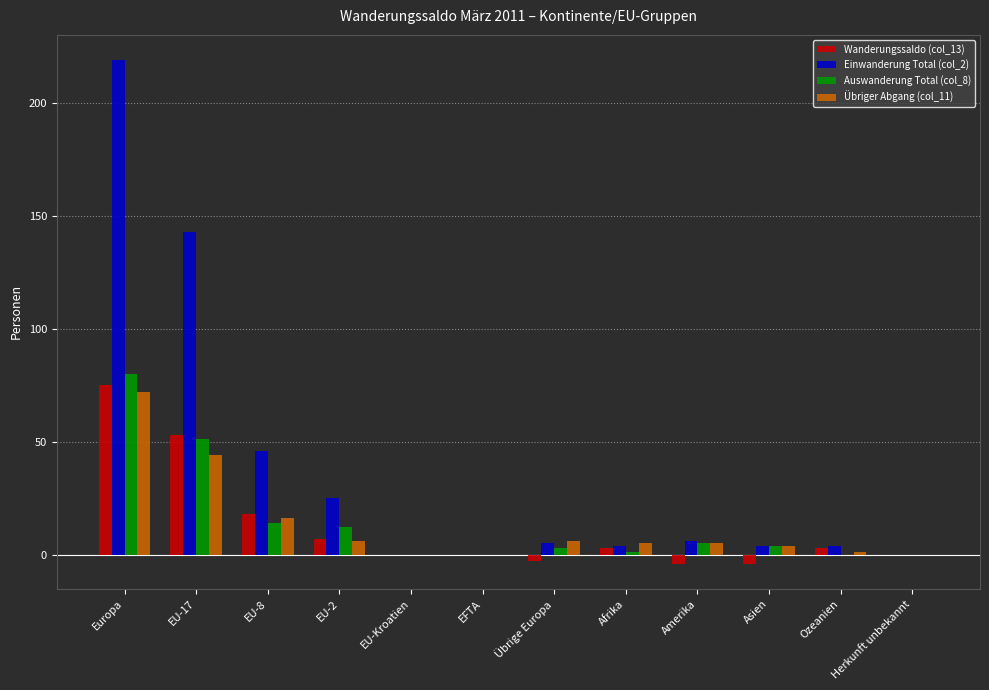

True or false: Übriger Abgang (col_11) has a value of 72 at Europa.

True